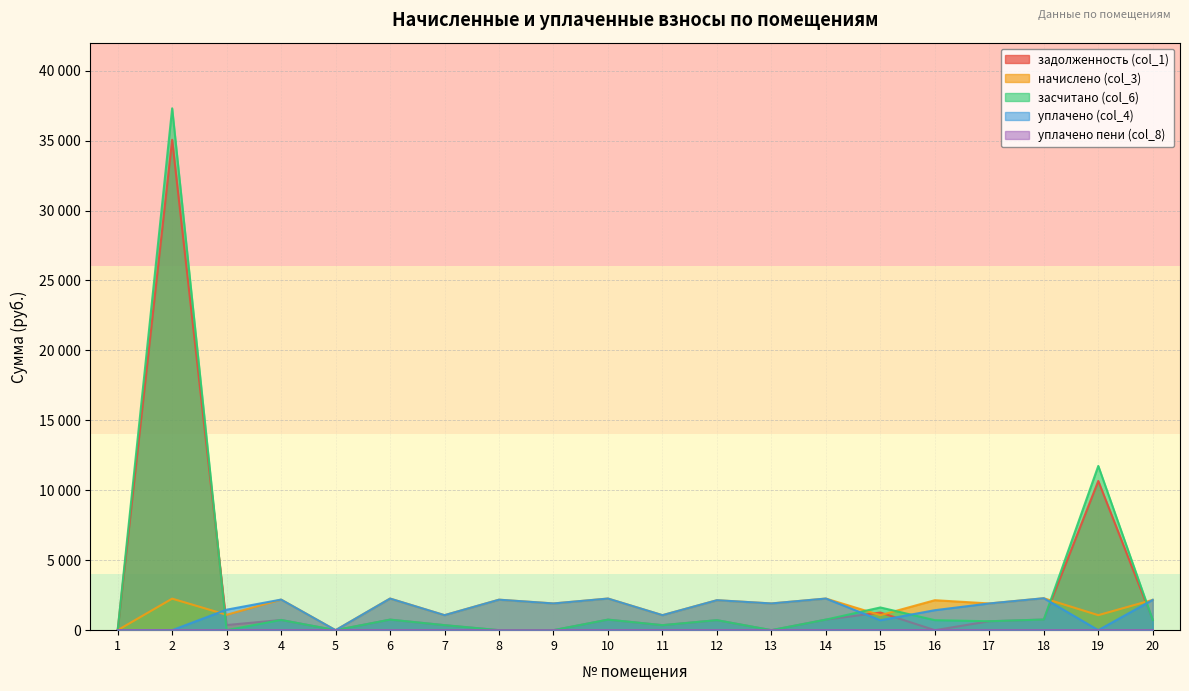

Which series has the largest total across all categories?

засчитано (col_6)